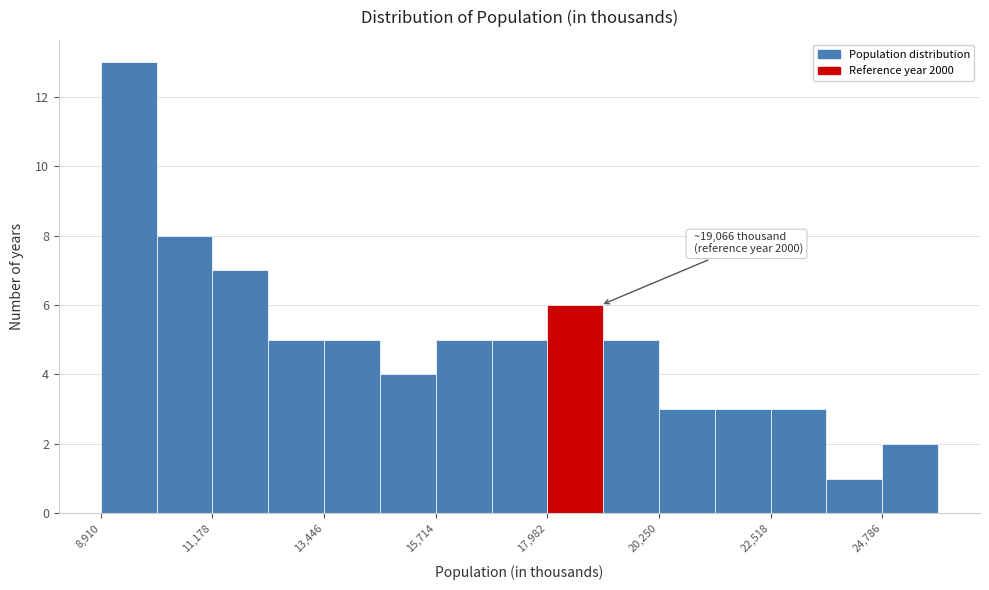

Around what value on the x-axis is the tallest bar? Give the approximate position of its centre, as read against the axis.

9500